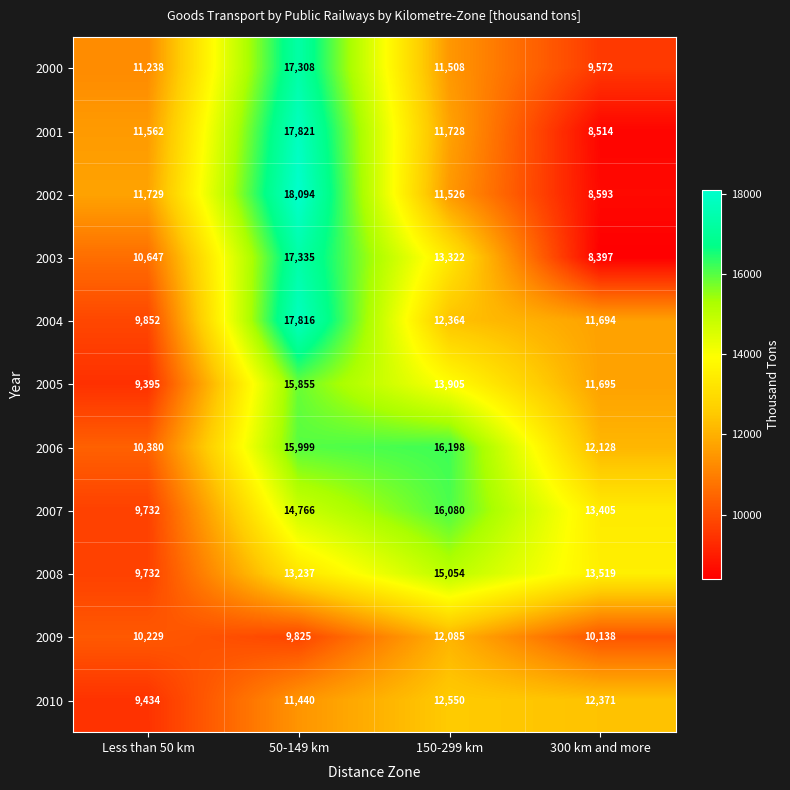

True or false: 2002 has a value of 11207 at 300 km and more.

False